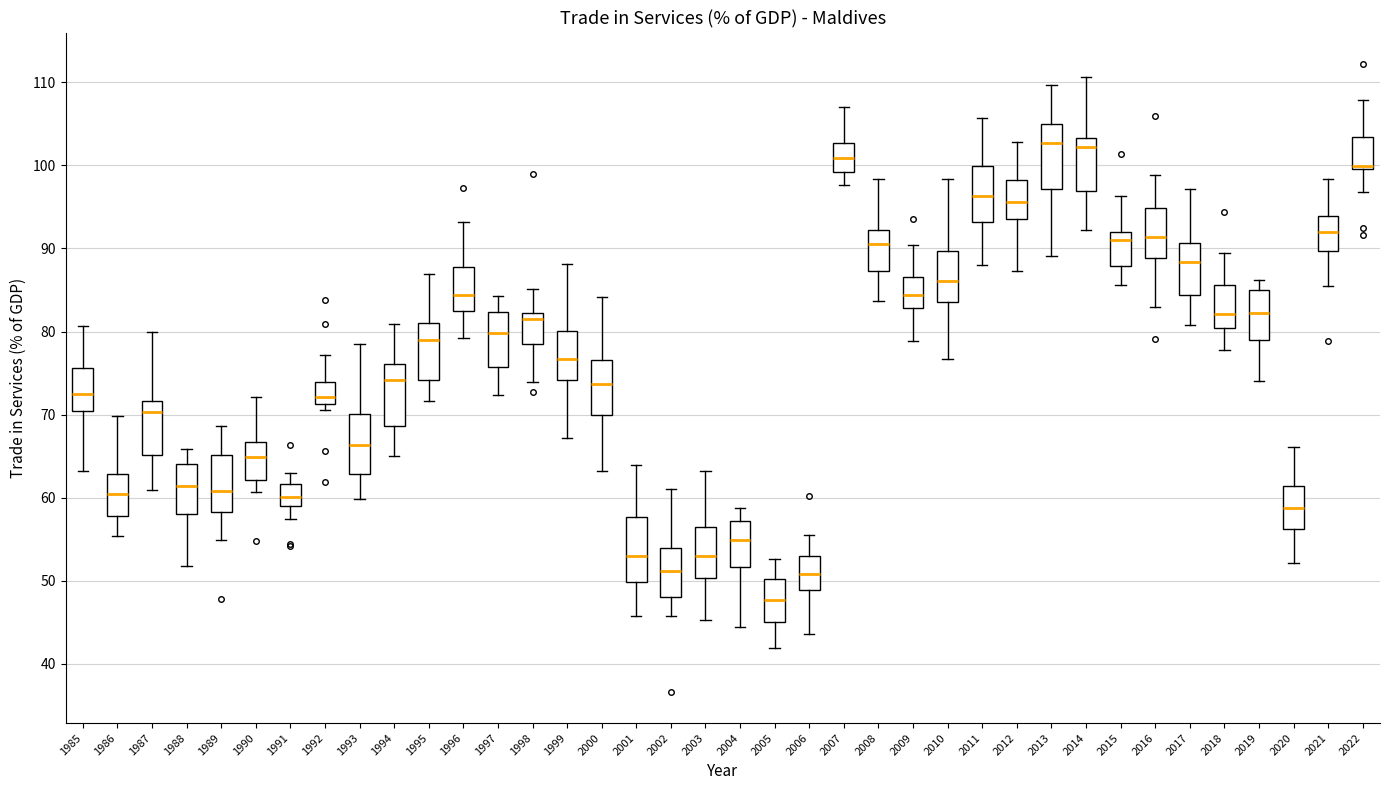

Reading left to right, read every box against the y-axis: the position of its median line, the range the box covers, and the ends of its whiskers. The values are not printed on the chart, so give them approximately, as read against the axis.

1985: median 72, box 70 to 76, whiskers 63 to 81
1986: median 60, box 58 to 63, whiskers 55 to 70
1987: median 70, box 65 to 72, whiskers 61 to 80
1988: median 61, box 58 to 64, whiskers 52 to 66
1989: median 61, box 58 to 65, whiskers 55 to 69
1990: median 65, box 62 to 67, whiskers 61 to 72
1991: median 60, box 59 to 62, whiskers 57 to 63
1992: median 72, box 71 to 74, whiskers 71 (just below the box's lower edge) to 77
1993: median 66, box 63 to 70, whiskers 60 to 79
1994: median 74, box 69 to 76, whiskers 65 to 81
1995: median 79, box 74 to 81, whiskers 72 to 87
1996: median 84, box 82 to 88, whiskers 79 to 93
1997: median 80, box 76 to 82, whiskers 72 to 84
1998: median 82 (just below the box's upper edge), box 79 to 82, whiskers 74 to 85
1999: median 77, box 74 to 80, whiskers 67 to 88
2000: median 74, box 70 to 77, whiskers 63 to 84
2001: median 53, box 50 to 58, whiskers 46 to 64
2002: median 51, box 48 to 54, whiskers 46 to 61
2003: median 53, box 50 to 56, whiskers 45 to 63
2004: median 55, box 52 to 57, whiskers 44 to 59
2005: median 48, box 45 to 50, whiskers 42 to 53
2006: median 51, box 49 to 53, whiskers 44 to 56
2007: median 101, box 99 to 103, whiskers 98 to 107
2008: median 91, box 87 to 92, whiskers 84 to 98
2009: median 84, box 83 to 87, whiskers 79 to 90
2010: median 86, box 84 to 90, whiskers 77 to 98
2011: median 96, box 93 to 100, whiskers 88 to 106
2012: median 96, box 94 to 98, whiskers 87 to 103
2013: median 103, box 97 to 105, whiskers 89 to 110
2014: median 102, box 97 to 103, whiskers 92 to 111
2015: median 91, box 88 to 92, whiskers 86 to 96
2016: median 91, box 89 to 95, whiskers 83 to 99
2017: median 88, box 84 to 91, whiskers 81 to 97
2018: median 82, box 80 to 86, whiskers 78 to 89
2019: median 82, box 79 to 85, whiskers 74 to 86
2020: median 59, box 56 to 61, whiskers 52 to 66
2021: median 92, box 90 to 94, whiskers 86 to 98
2022: median 100 (just above the box's lower edge), box 100 to 103, whiskers 97 to 108